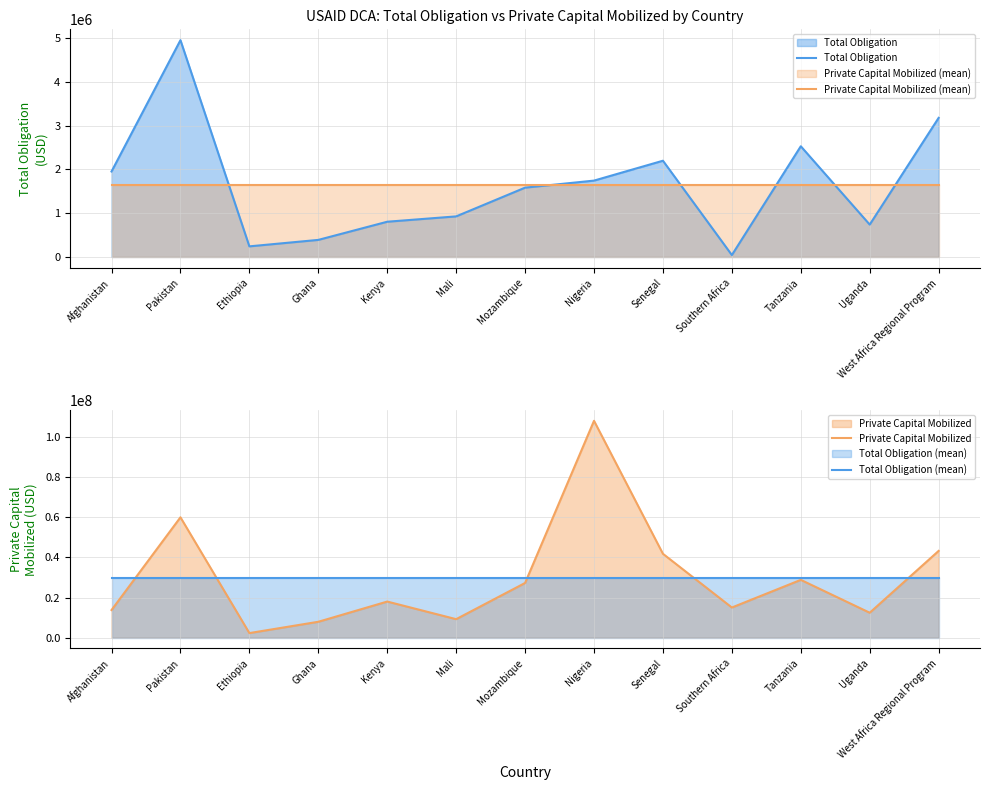

What is the difference between the highest and lowest values at West Africa Regional Program?

41608191